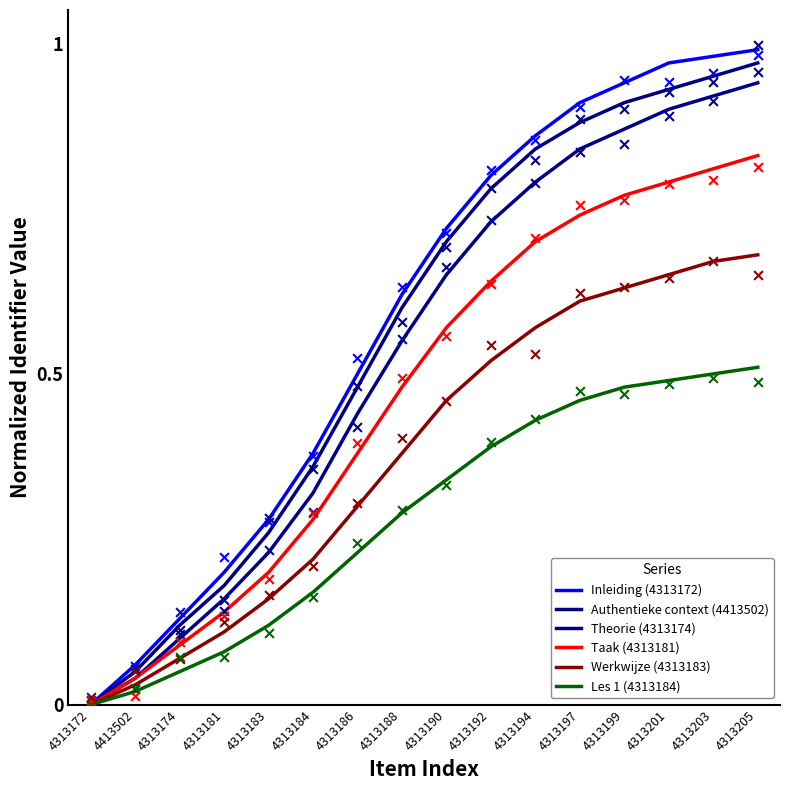

What is the total value across all series at 4313183?

1.2